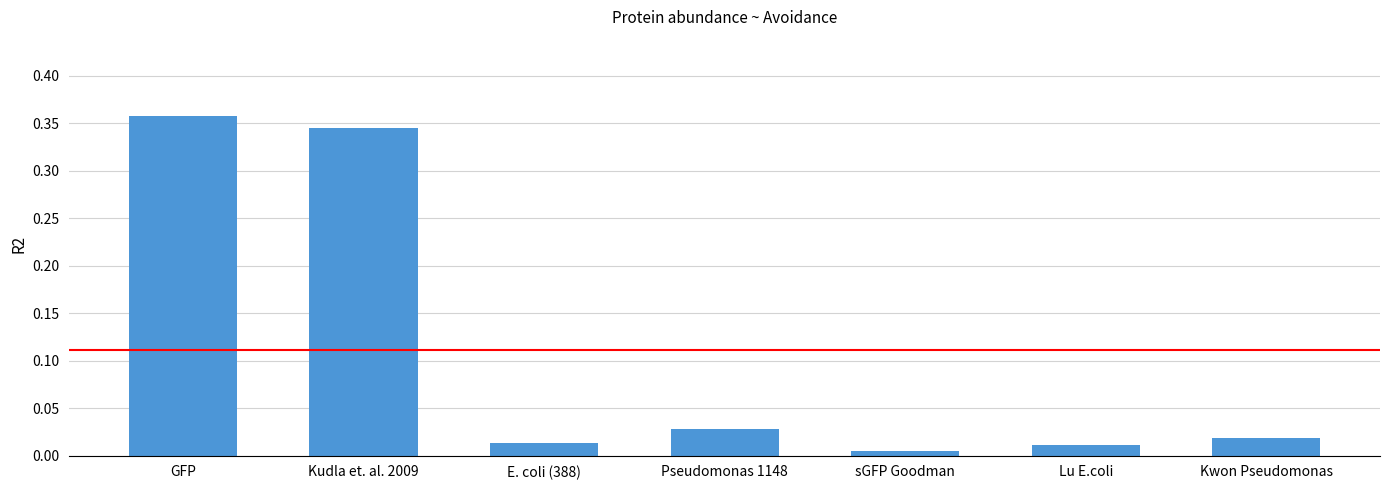

Count the number of categories in the chart.

7